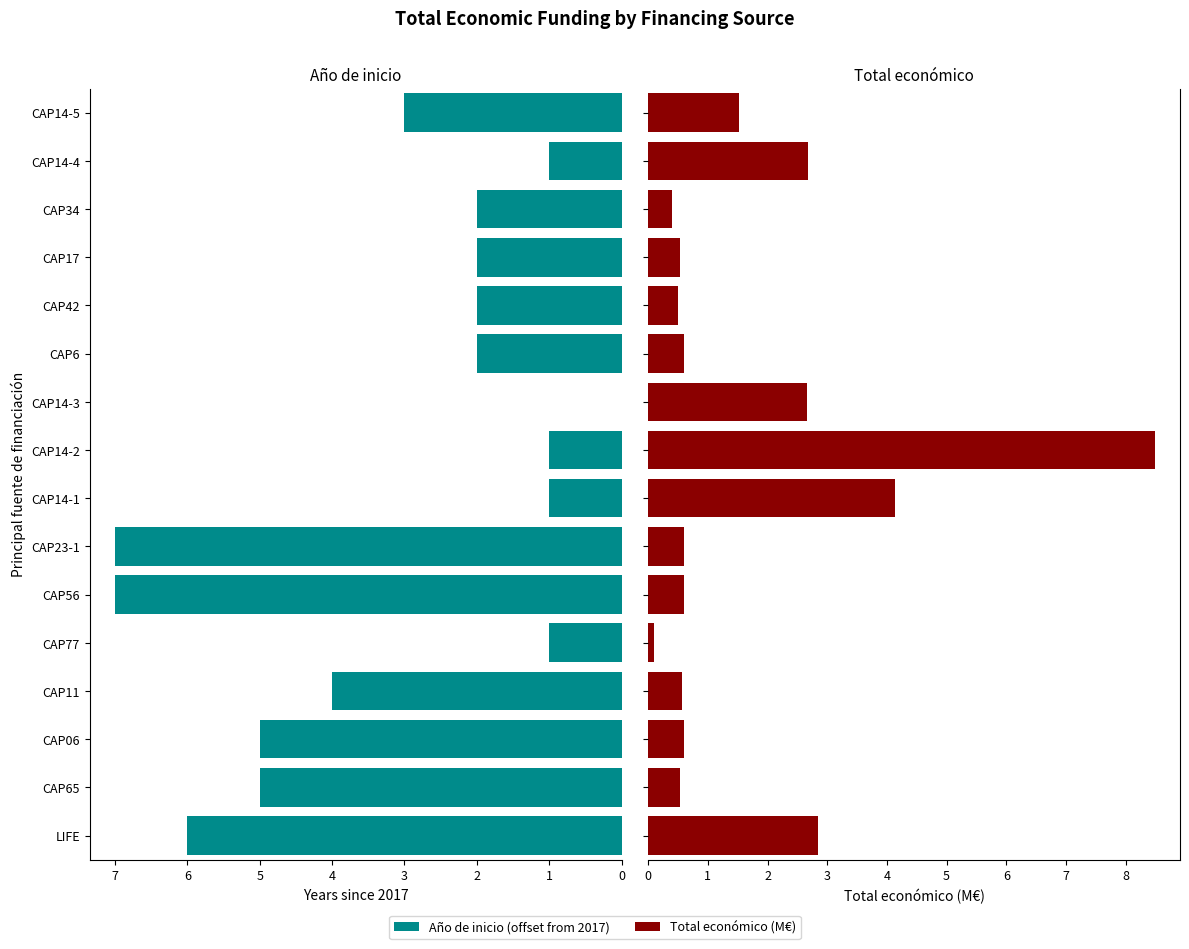

What is the maximum value for Año de inicio (offset from 2017)?

7.0